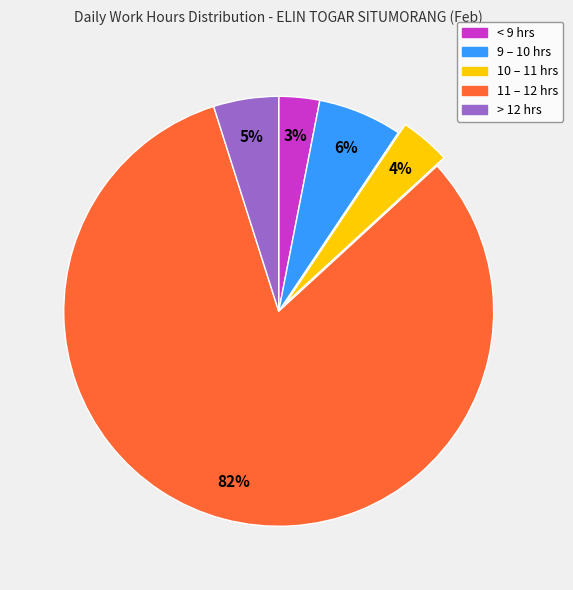

To the nearest percent, what is the average slice percentage?

20%